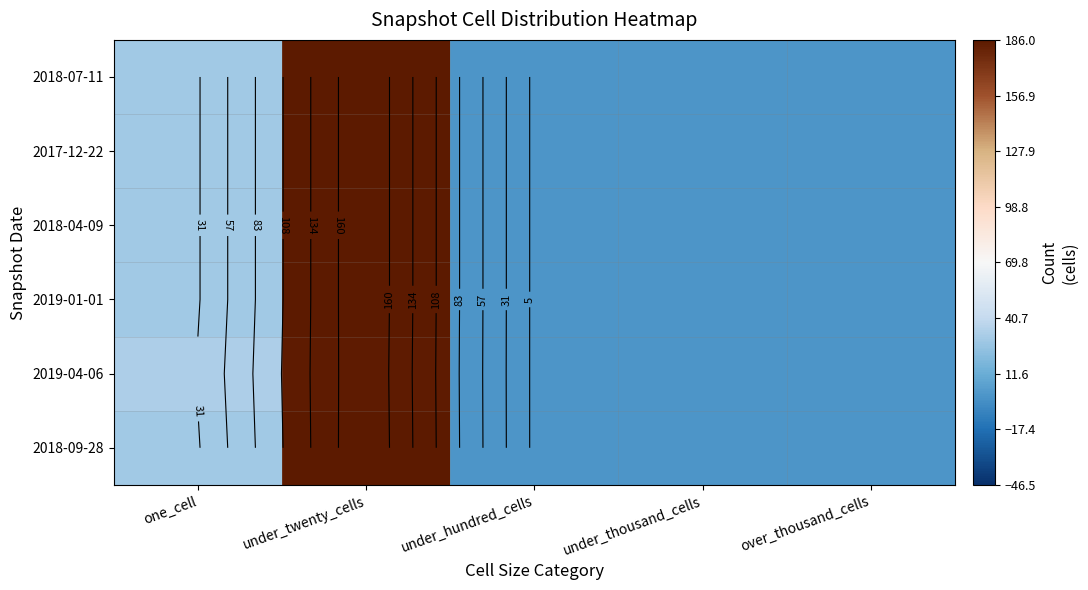

Rank the series by their maximum value, from highest to lowest.

2018-07-11, 2017-12-22, 2018-04-09, 2019-01-01, 2018-09-28, 2019-04-06